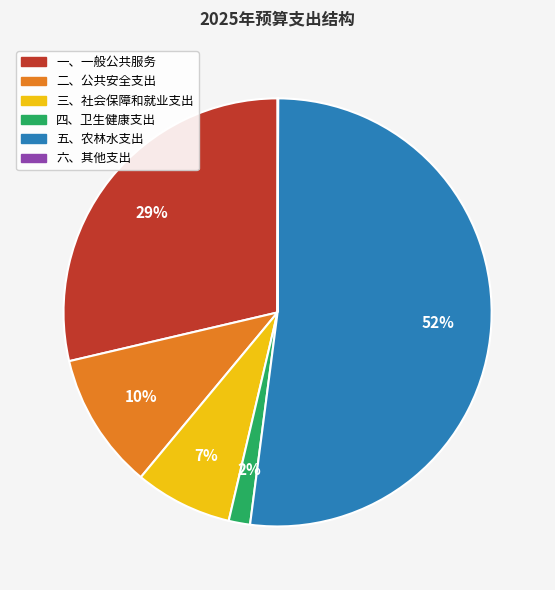

Do 三、社会保障和就业支出 and 二、公共安全支出 together represent more than half of the pie?

No